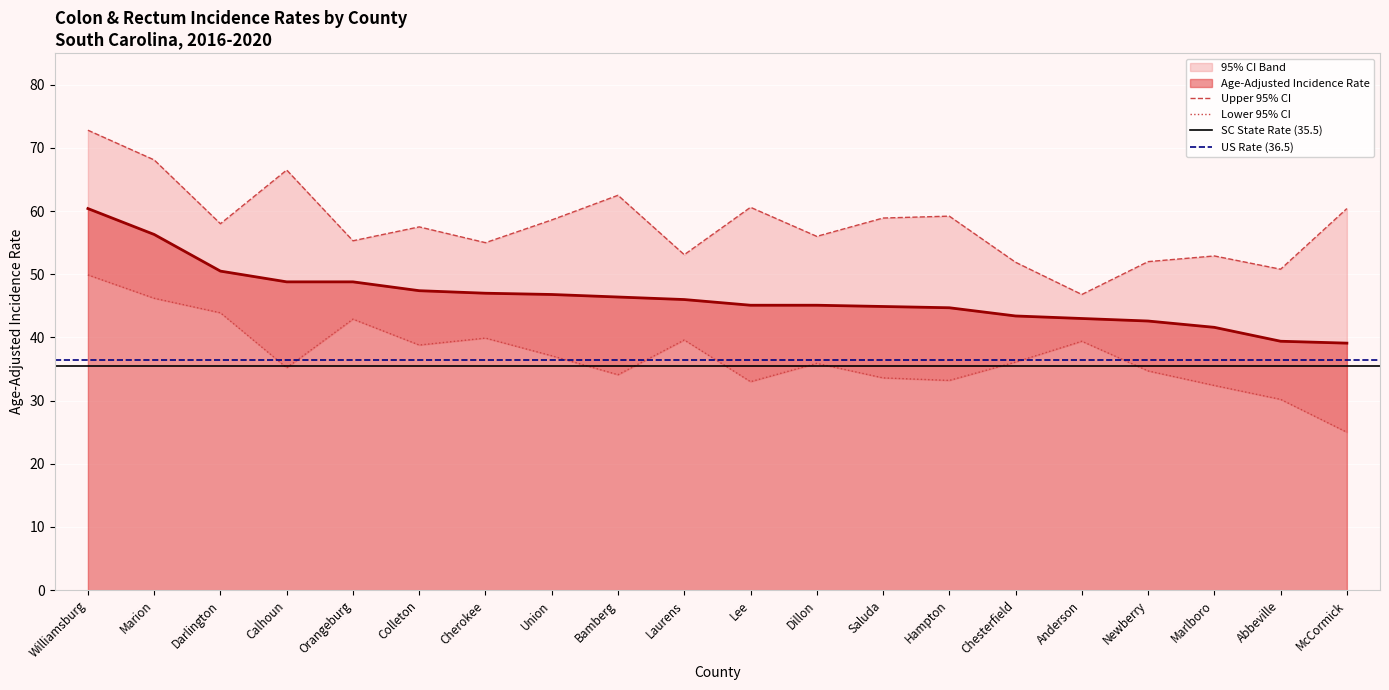

True or false: Upper 95% CI and Lower 95% CI intersect in this chart.

False